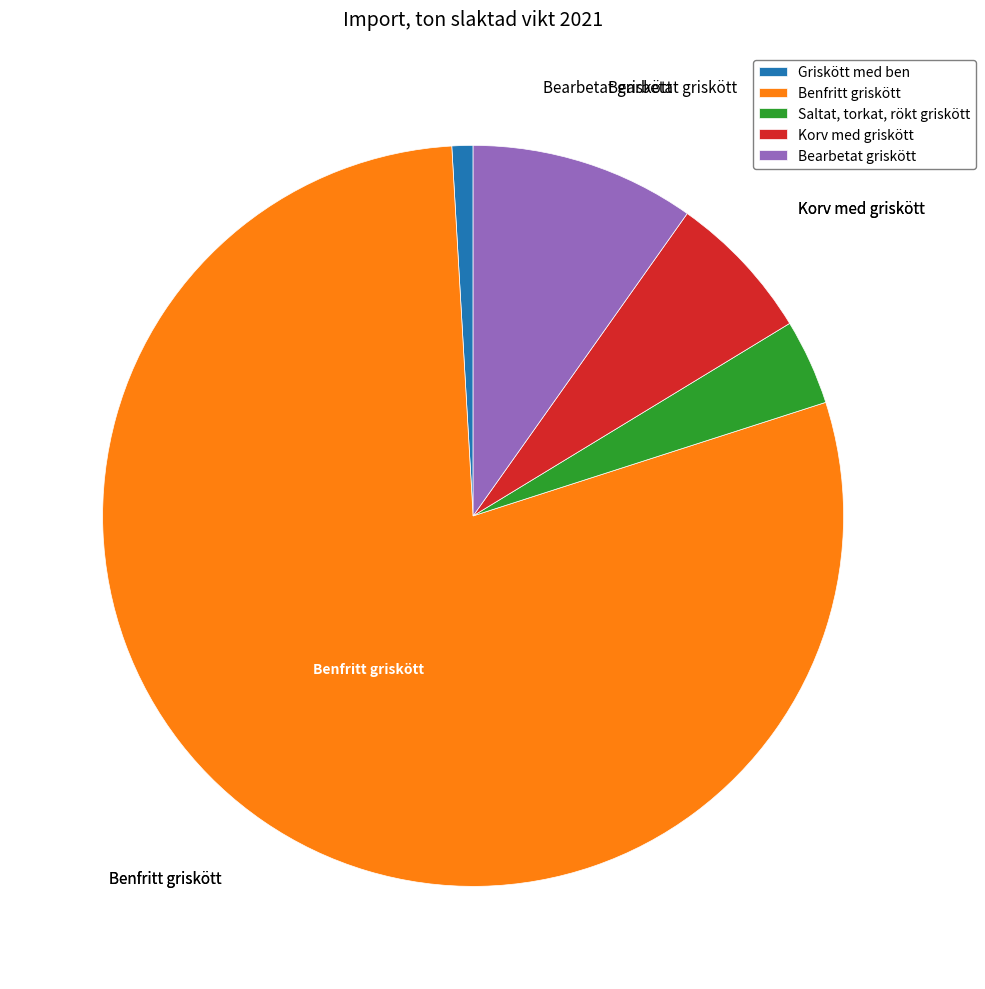

Is Benfritt griskött the majority of the pie?

Yes